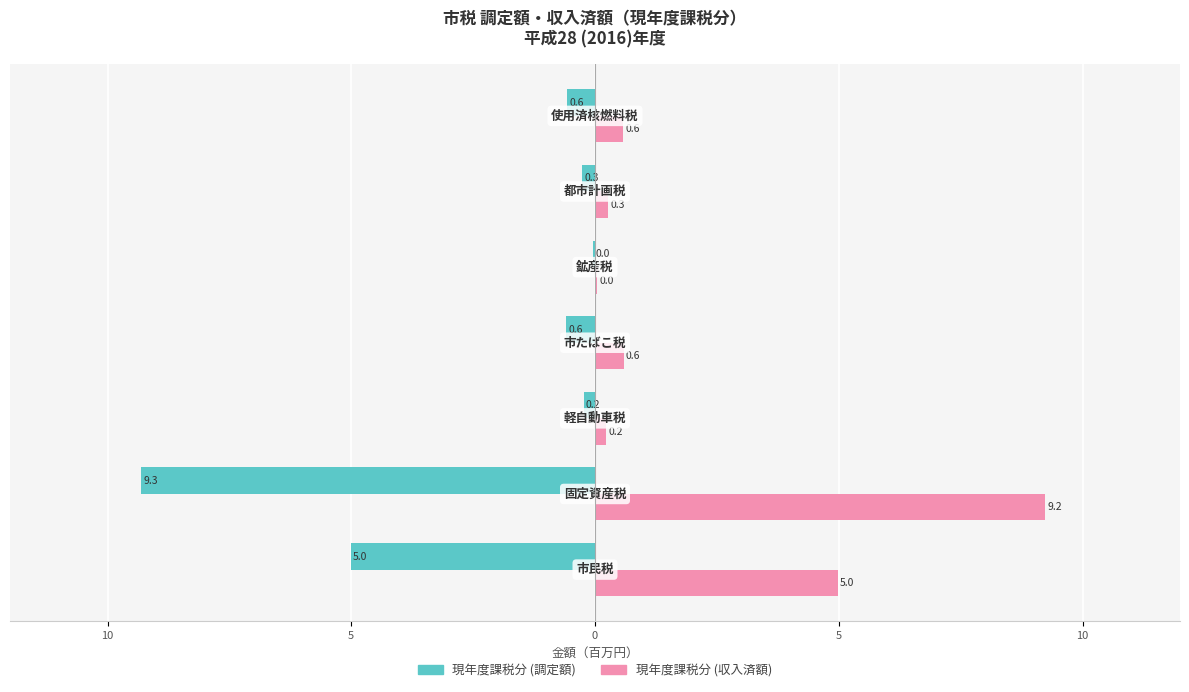

What is the highest value of the 現年度課税分 (収入済額) series?

9.2